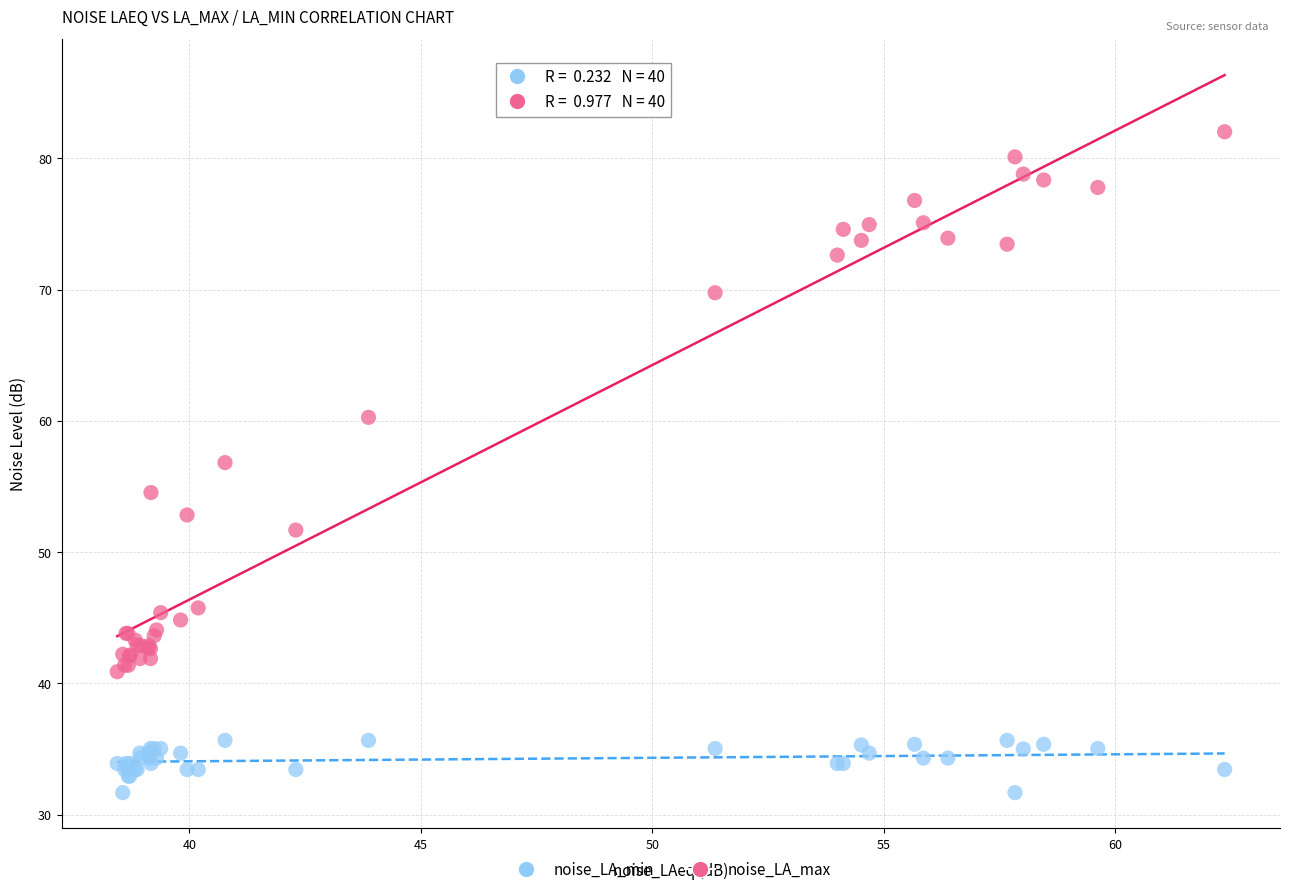

Across all series, what Y value is closest to 56?

56.8